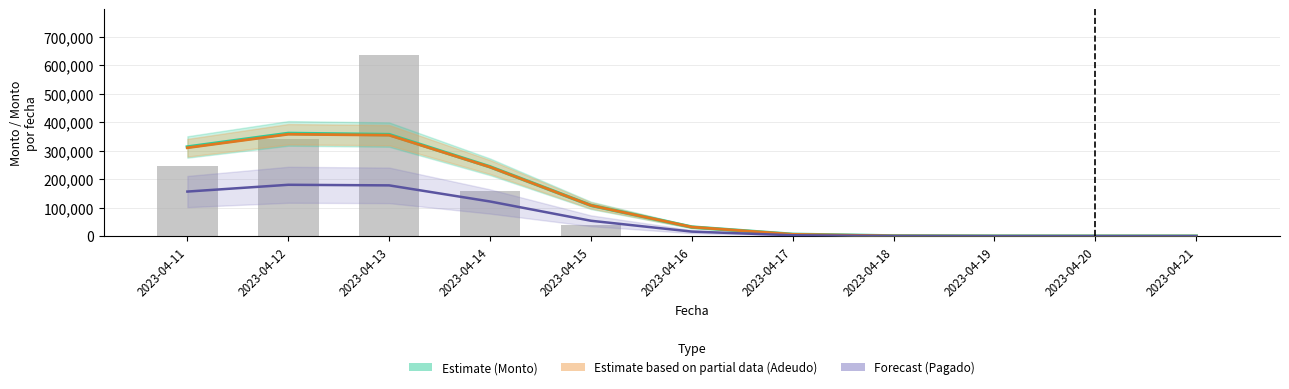

What is the highest value of the Pagado (Forecast) series?

180306.9